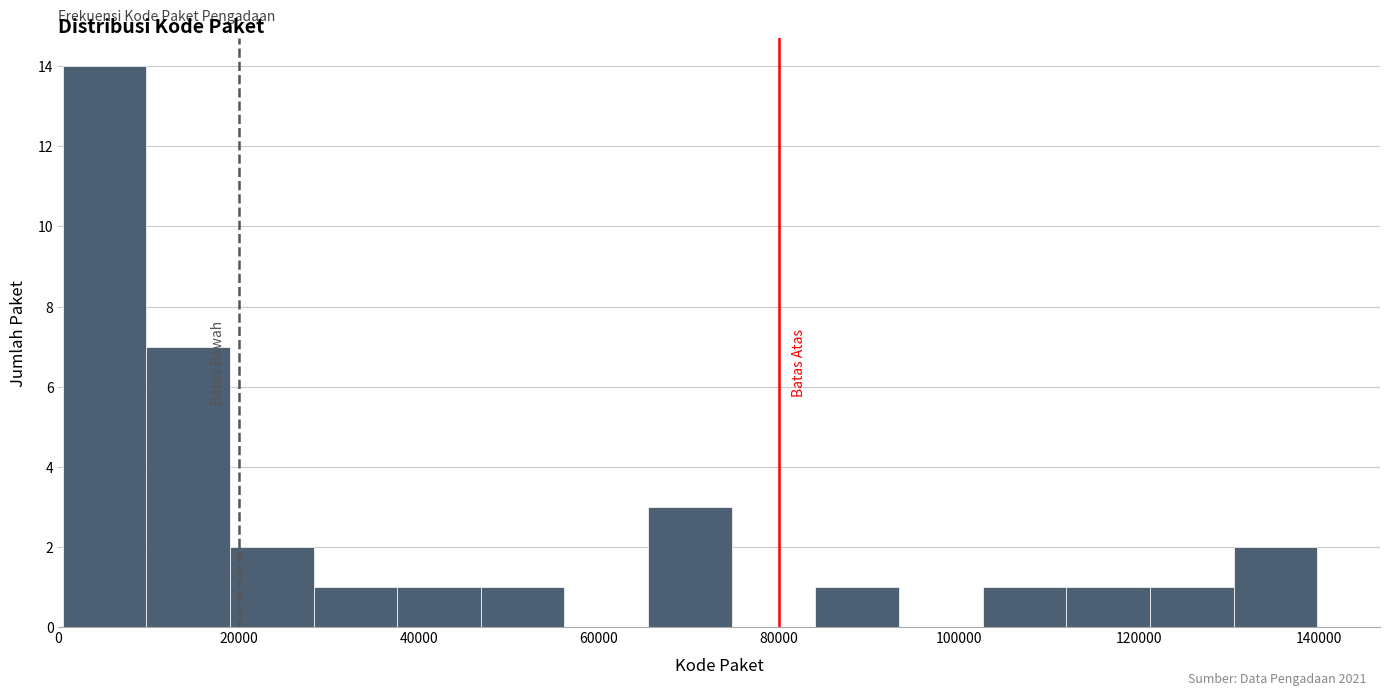

Which range on the x-axis has the tallest bar?

0 to 10000